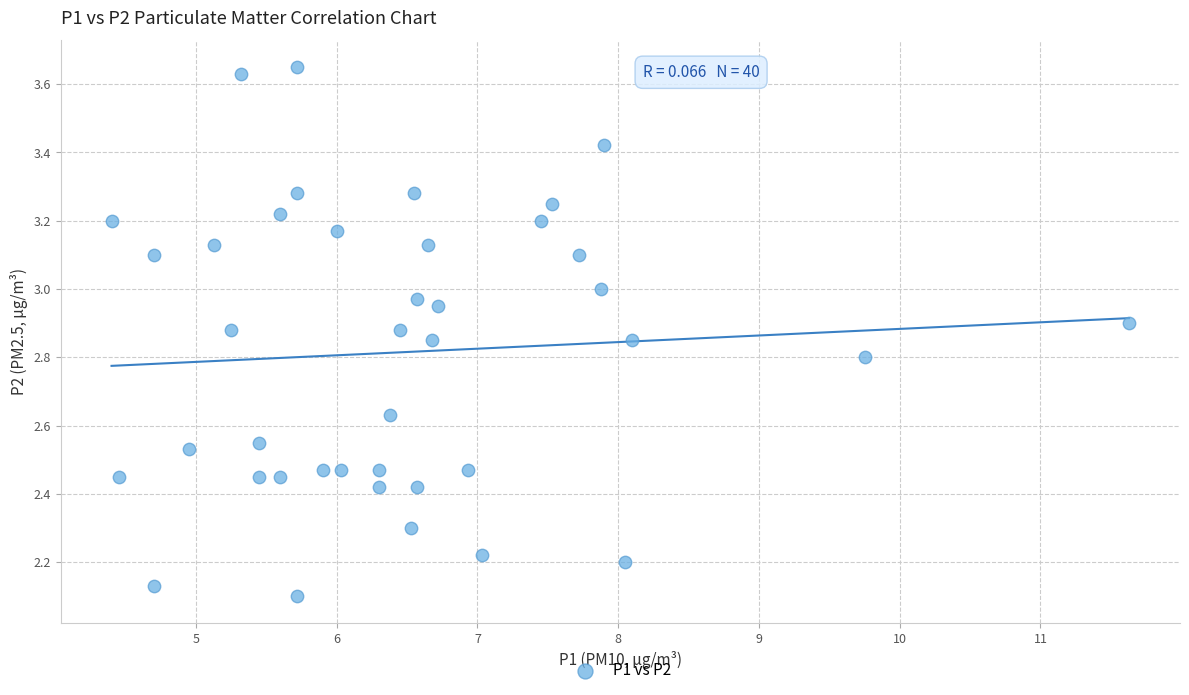

What is the range of X values (max minus min)?

7.2